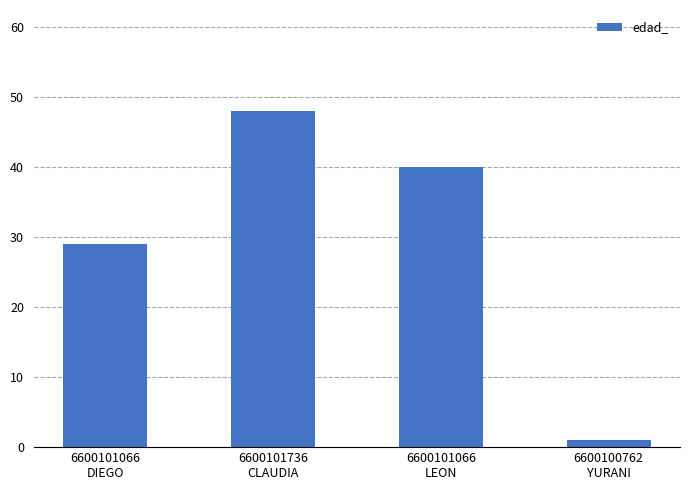

Rank the categories by value from highest to lowest.

6600101736
CLAUDIA, 6600101066
LEON, 6600101066
DIEGO, 6600100762
YURANI